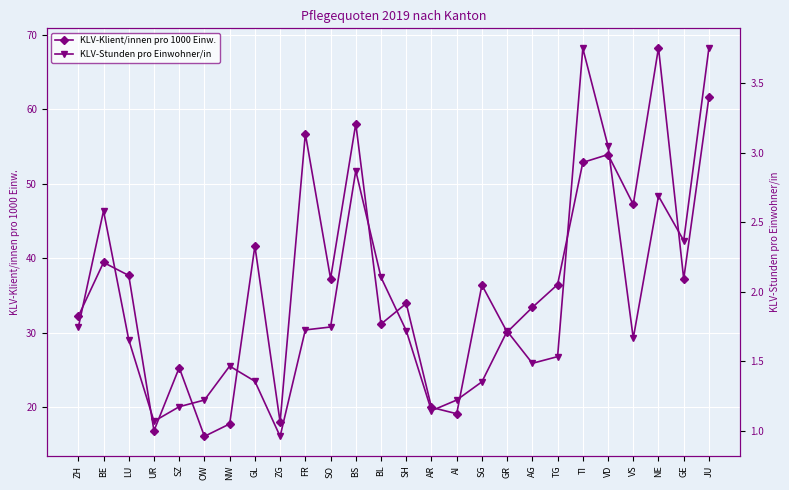

What position from the left is FR?

10